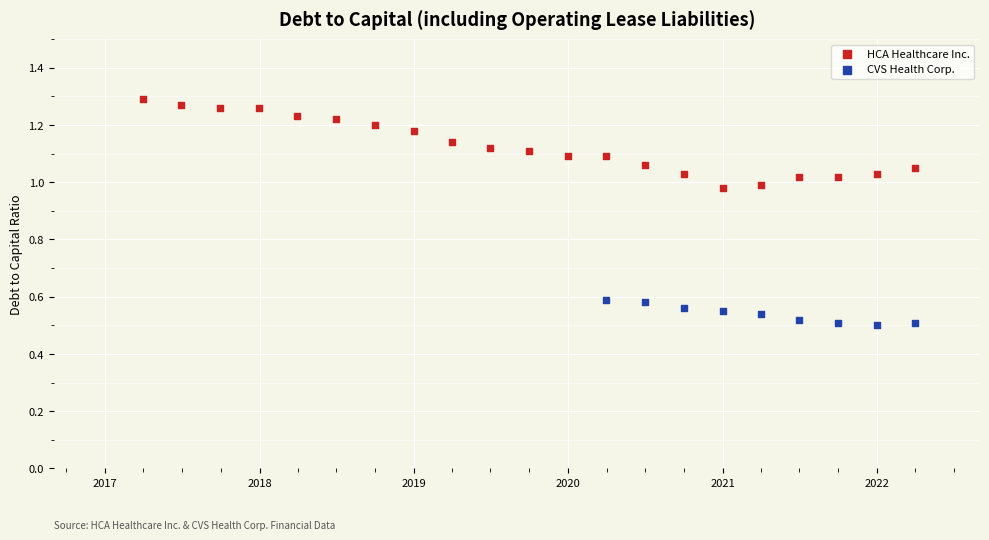

Which series contains the lowest Y value?

CVS Health Corp.